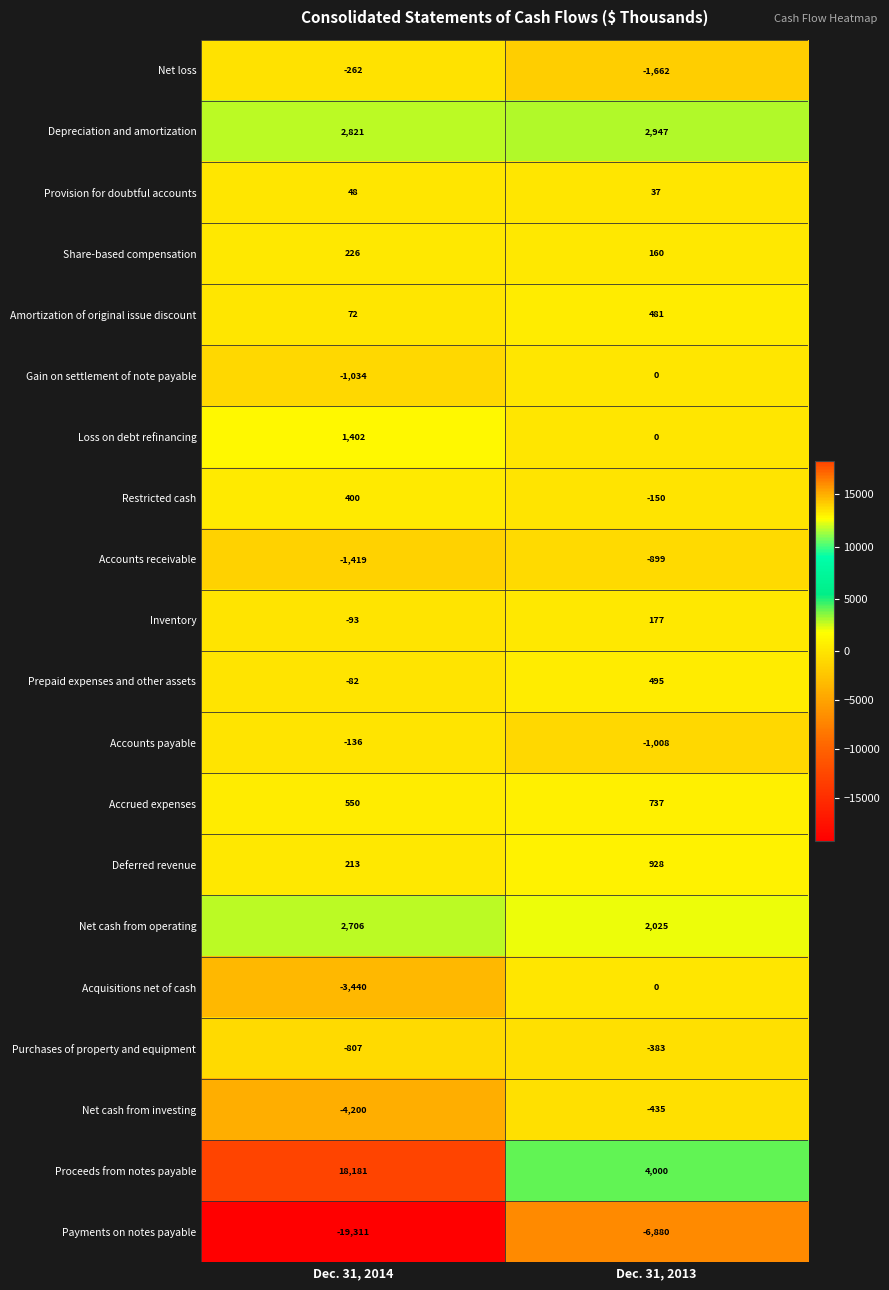

Is it true that Acquisitions net of cash equals -1274 at Dec. 31, 2014?

False